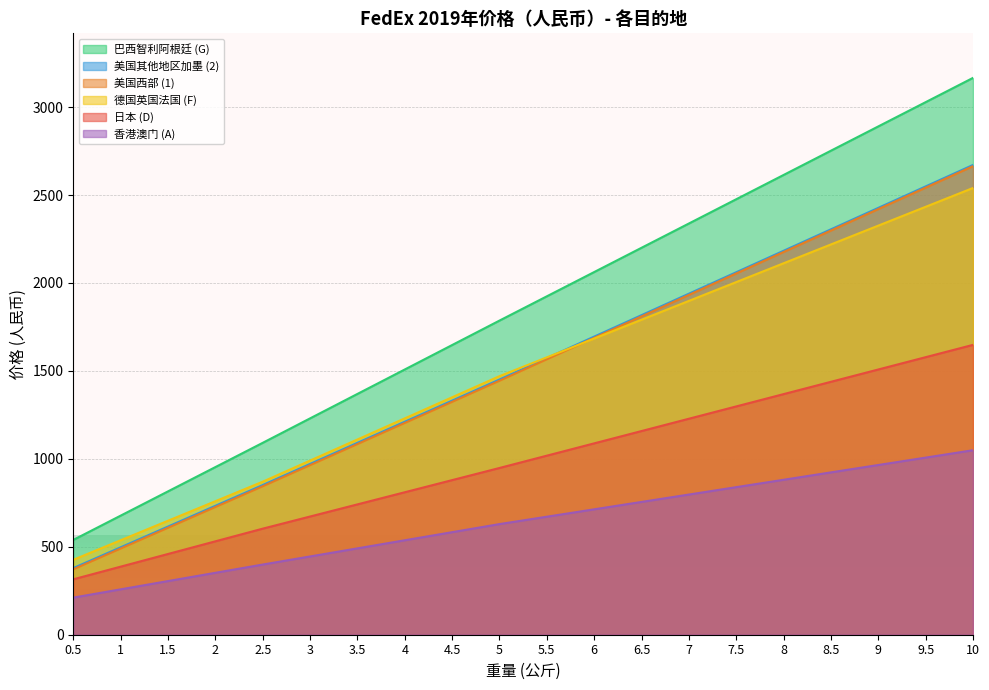

What is the sum of the 美国其他地区加墨 (2) values at 8.5 and 8?

4488